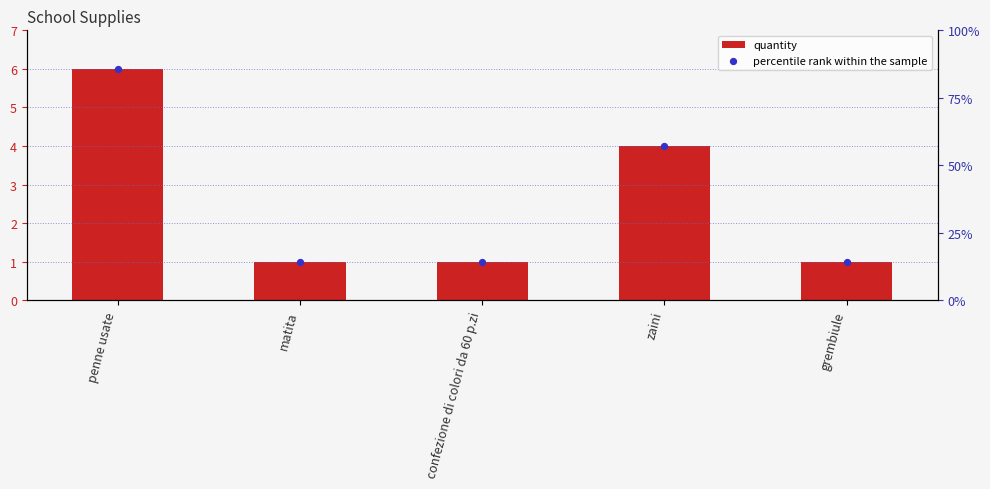

At how many categories does at least one series exceed 4?

1